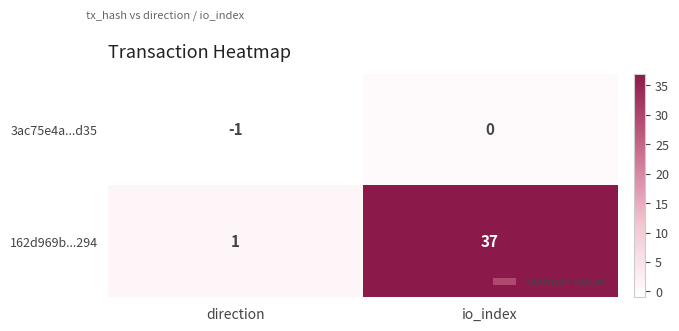

What is the total value across all series at io_index?

37